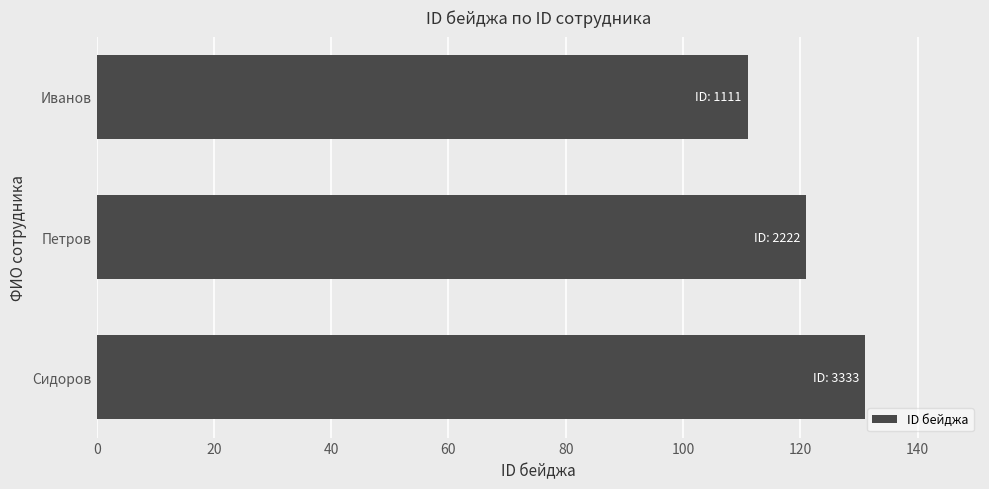

The chart shows a value of 87 at Сидоров. True or false?

False